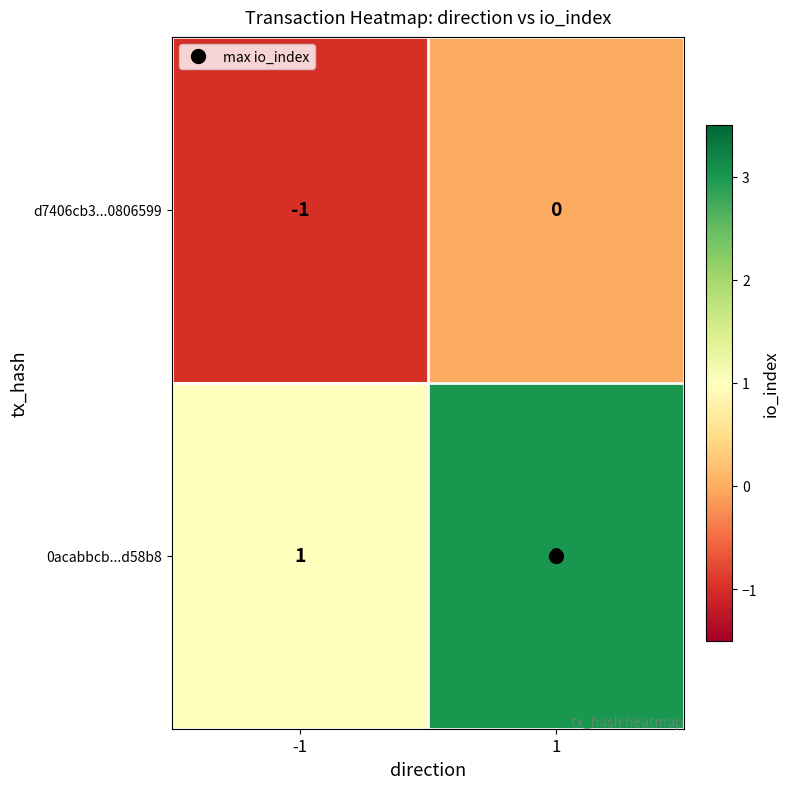

What is the sum of all 0acabbcb...d58b8 values?

4